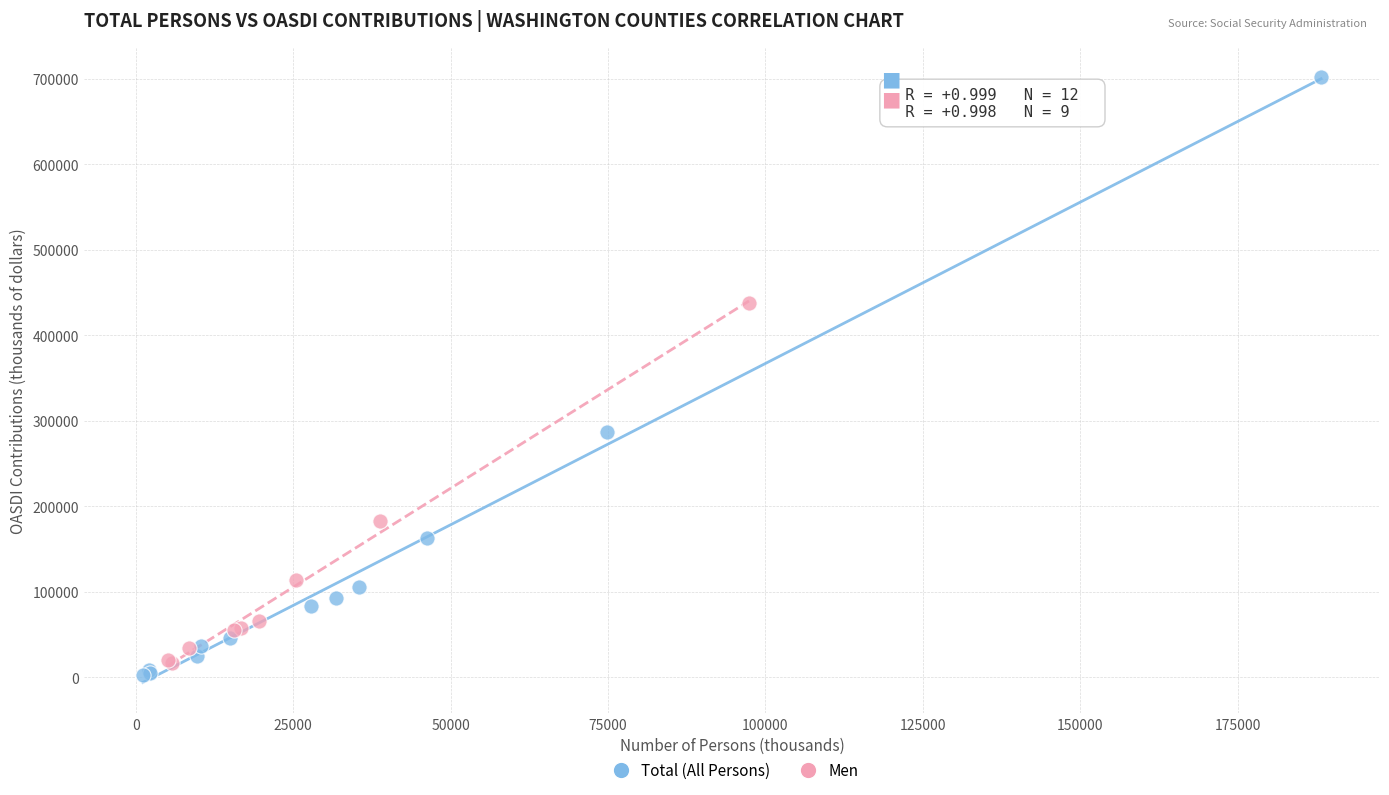

Which series has the largest Y range (max minus min)?

Total (All Persons)